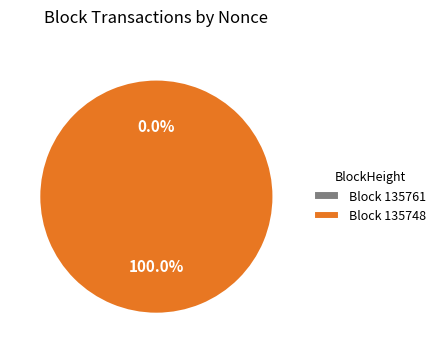

Is it true that 135748 is 100% of the pie?

True